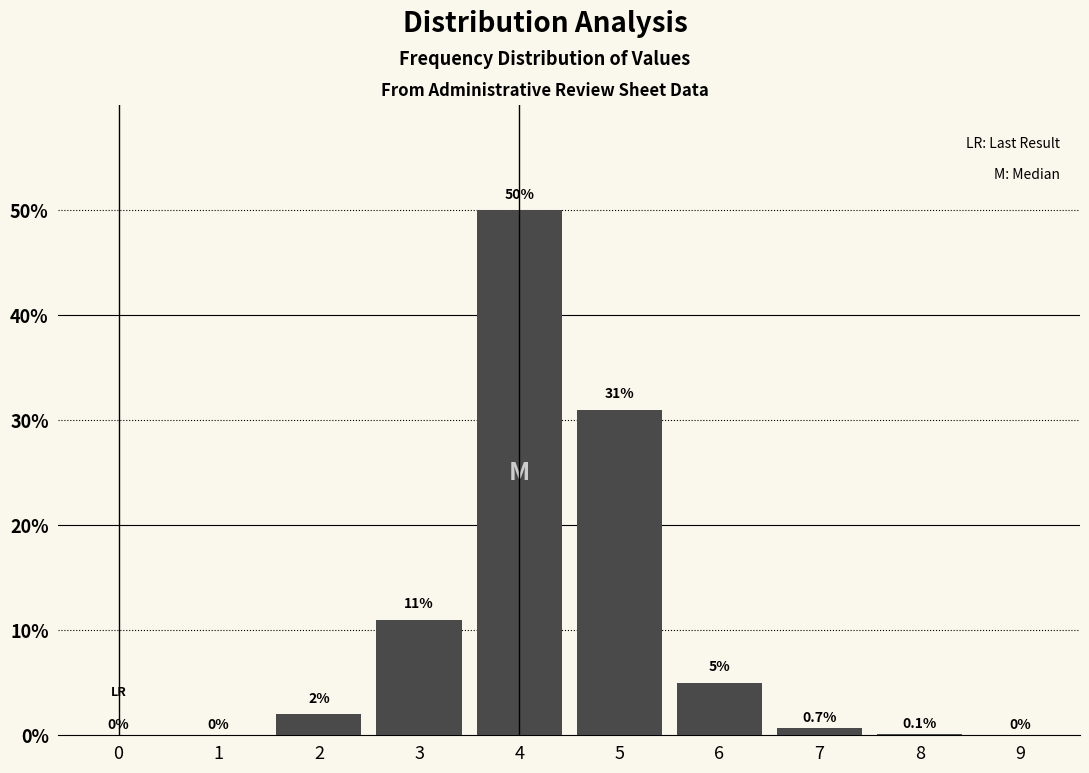

Reading left to right, what are all the values shown in this chart?

0=0.0	1=0.0	2=2.0	3=11.0	4=50.0	5=31.0	6=5.0	7=0.7	8=0.1	9=0.0